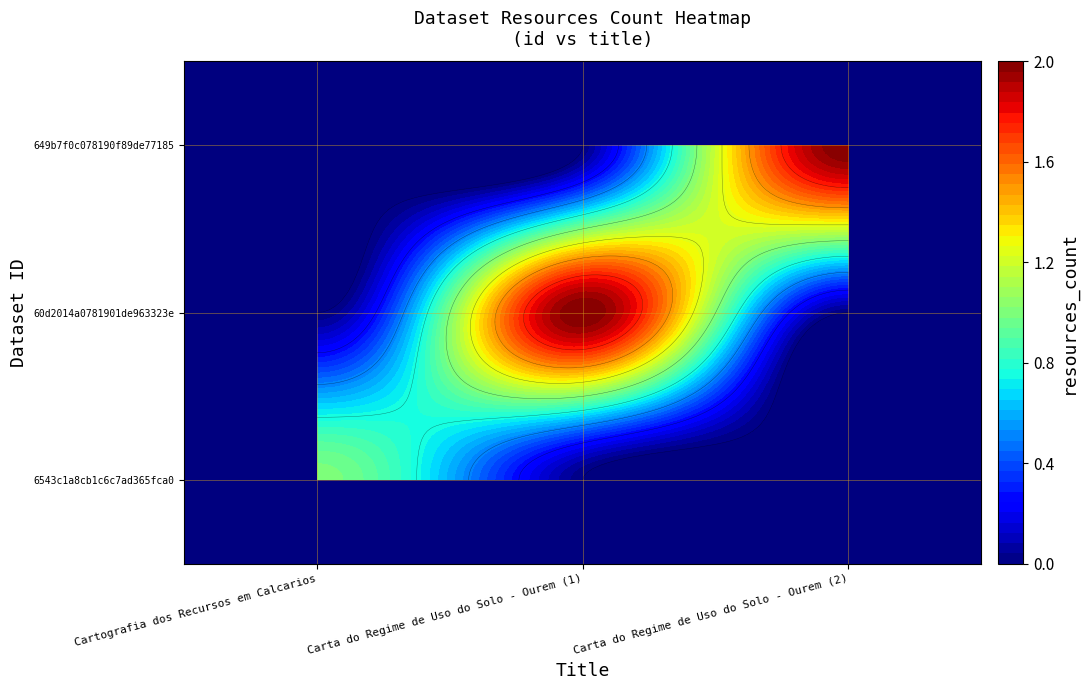

Which has a higher value, 0 or 2?

2